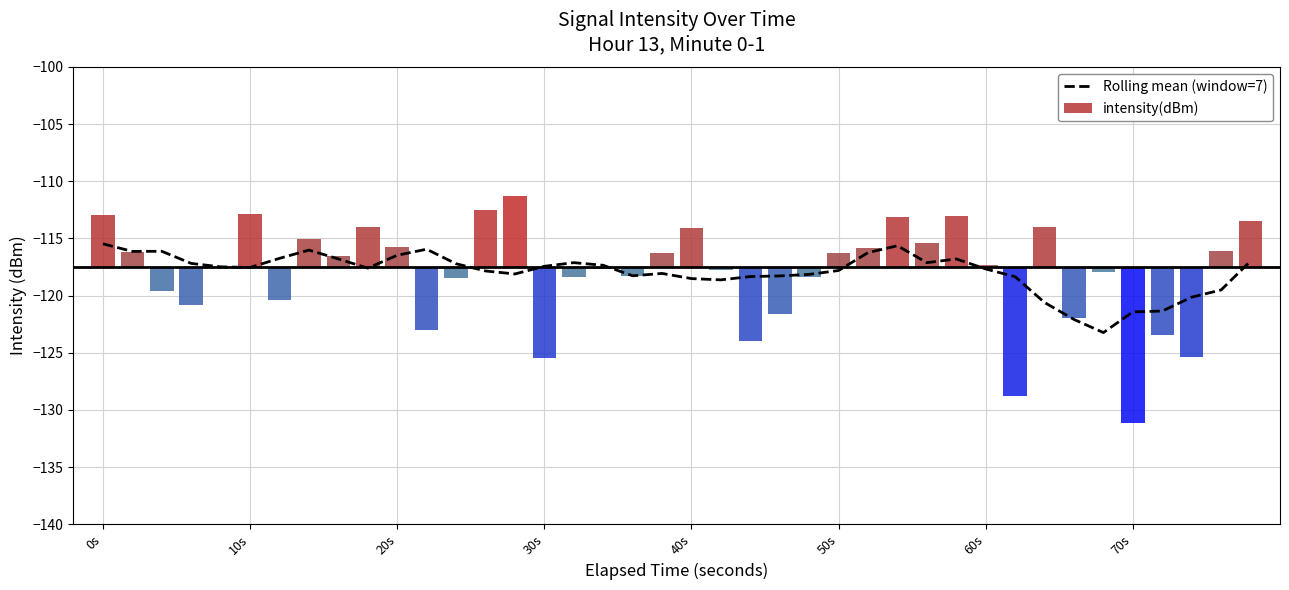

What is the minimum value for Rolling mean (window=7)?

-123.2